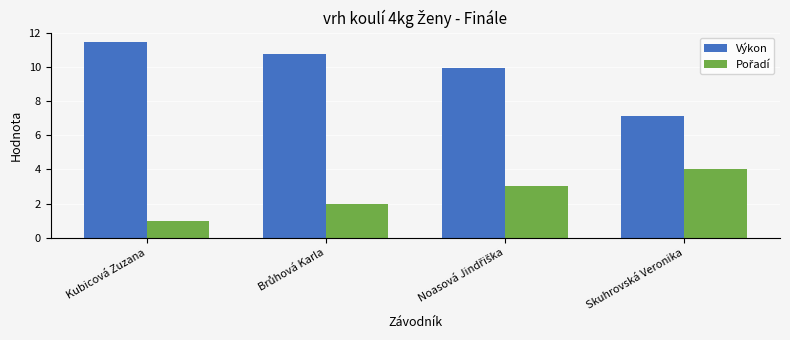

At which category does the chart reach its minimum across all series?

Kubicová Zuzana